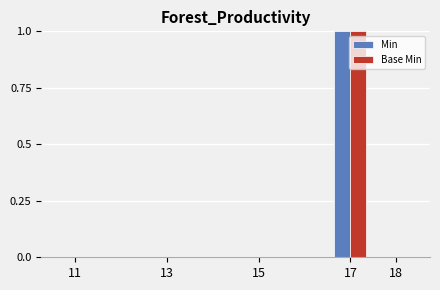

The Min series shows 1 at 17. True or false?

True